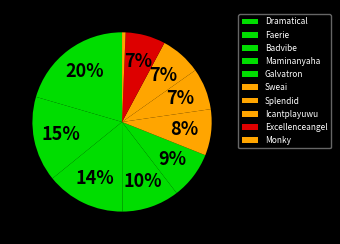

Does Excellenceangel account for over 50% of the chart?

No